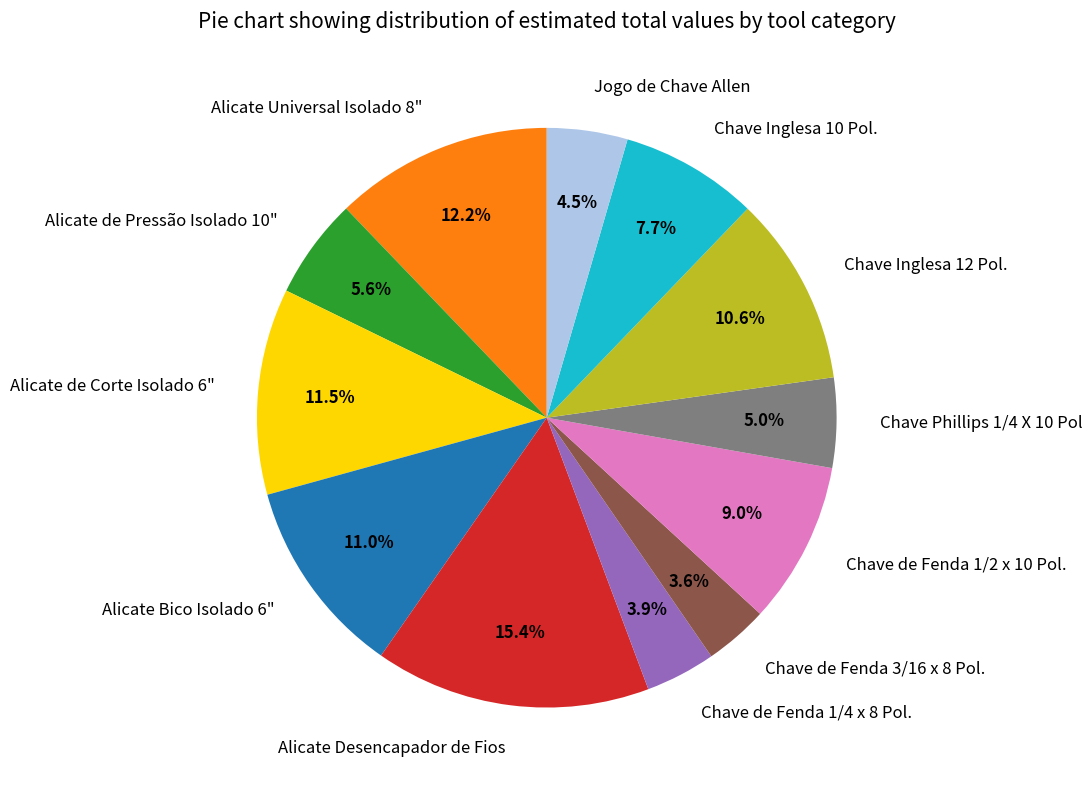

The Chave Inglesa 10 Pol. slice represents 1% of the pie. True or false?

False